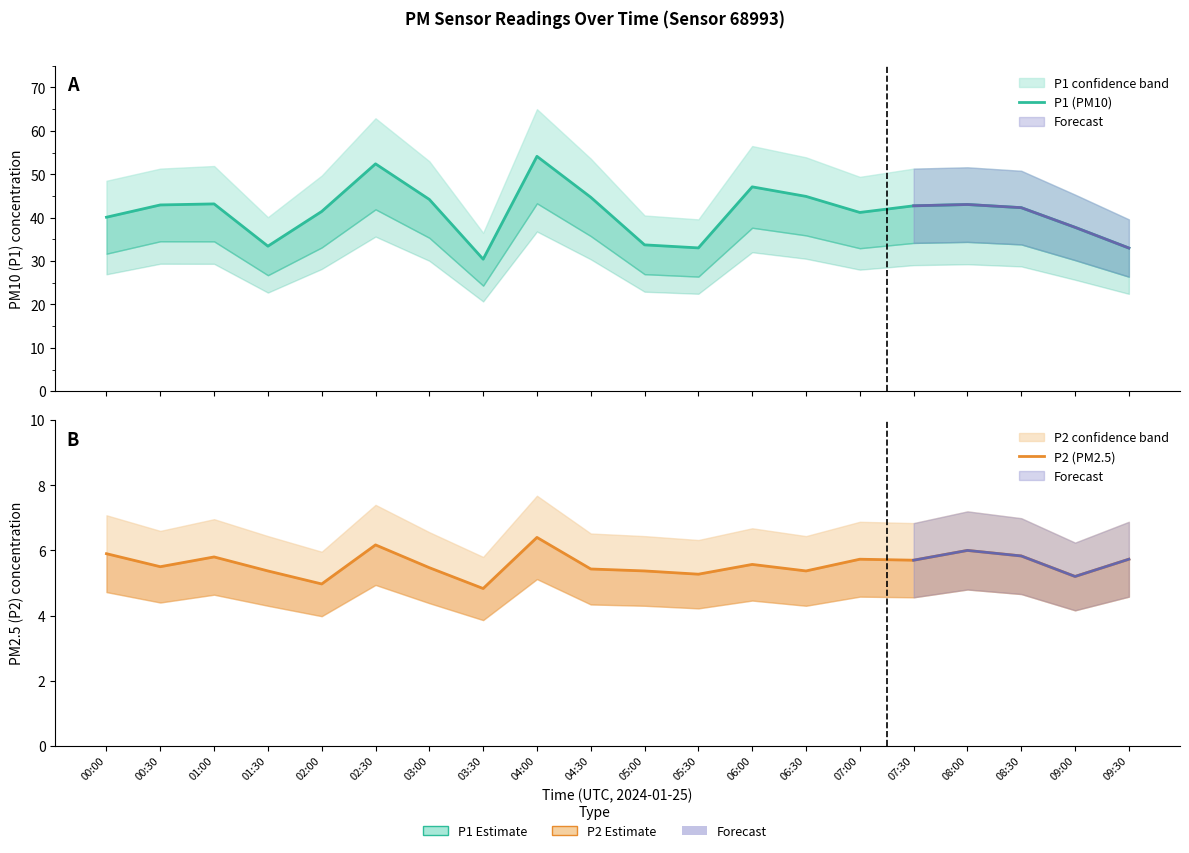

The P1 (PM10) series shows 33.0 at 09:30. True or false?

True